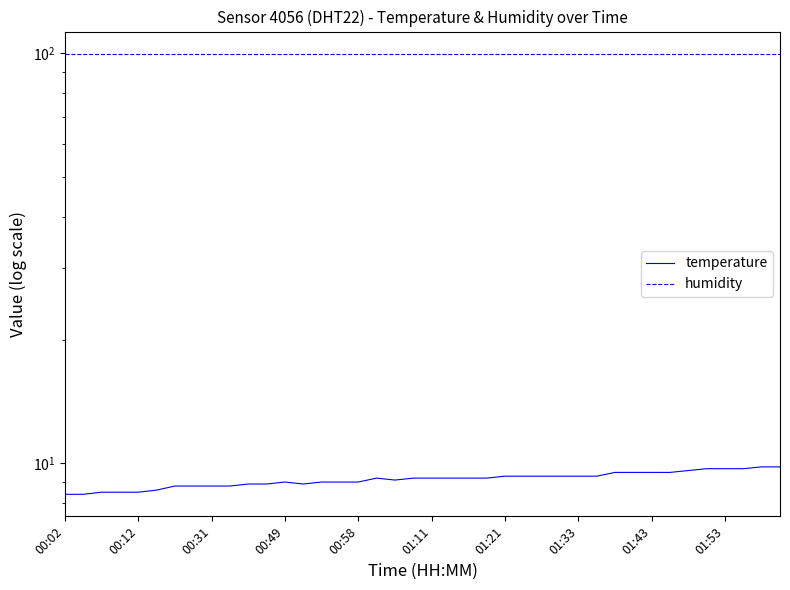

Reading left to right, list all the values displayed in this chart.

temperature: 8.4	8.4	8.5	8.5	8.5	8.6	8.8	8.8	8.8	8.8	8.9	8.9	9.0	8.9	9.0	9.0	9.0	9.2	9.1	9.2	9.2	9.2	9.2	9.2	9.3	9.3	9.3	9.3	9.3	9.3	9.5	9.5	9.5	9.5	9.6	9.7	9.7	9.7	9.8	9.8
humidity: 99.9	99.9	99.9	99.9	99.9	99.9	99.9	99.9	99.9	99.9	99.9	99.9	99.9	99.9	99.9	99.9	99.9	99.9	99.9	99.9	99.9	99.9	99.9	99.9	99.9	99.9	99.9	99.9	99.9	99.9	99.9	99.9	99.9	99.9	99.9	99.9	99.9	99.9	99.9	99.9